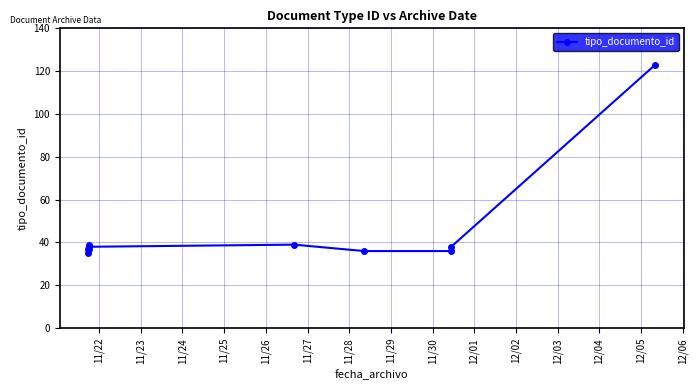

What is the sum of all values?

458